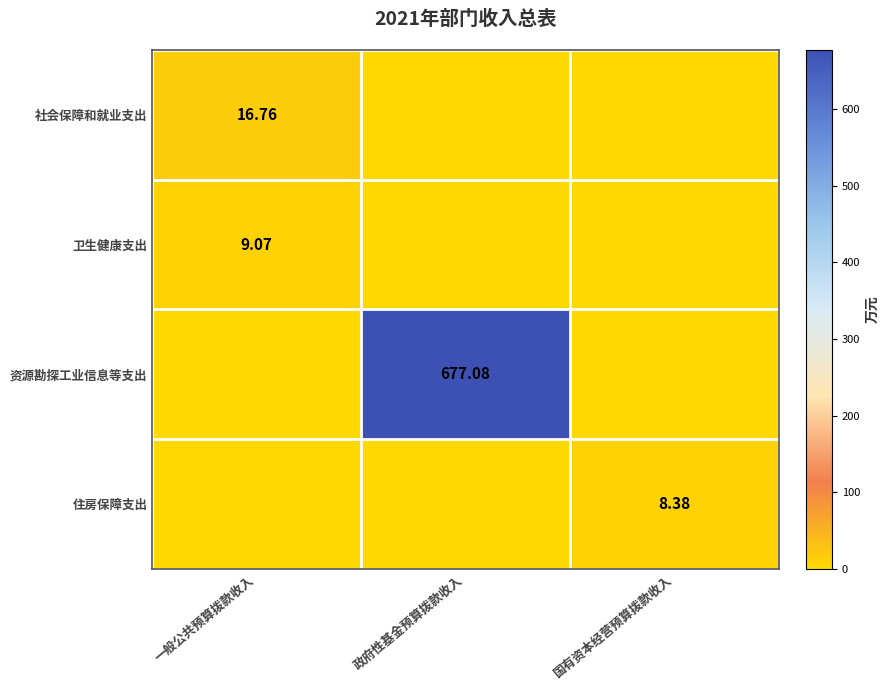

The value of 卫生健康支出 at 一般公共预算拨款收入 is 9.1. True or false?

True